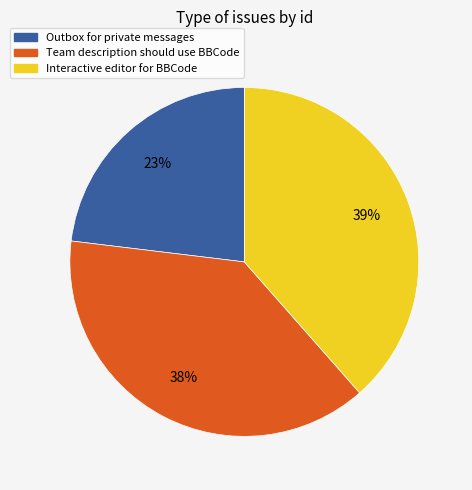

What is the ratio of the value at Team description should use BBCode to the value at Outbox for private messages?

1.7